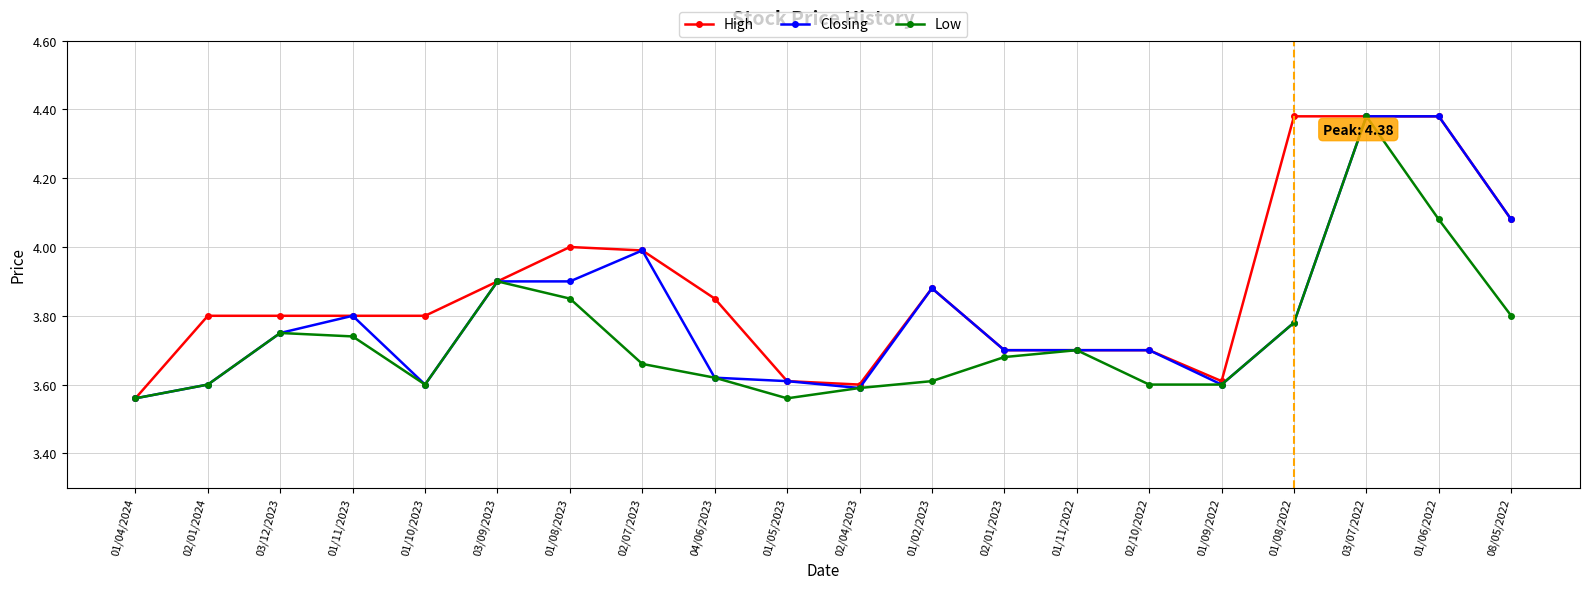

True or false: Low has a value of 1.5 at 01/08/2022.

False